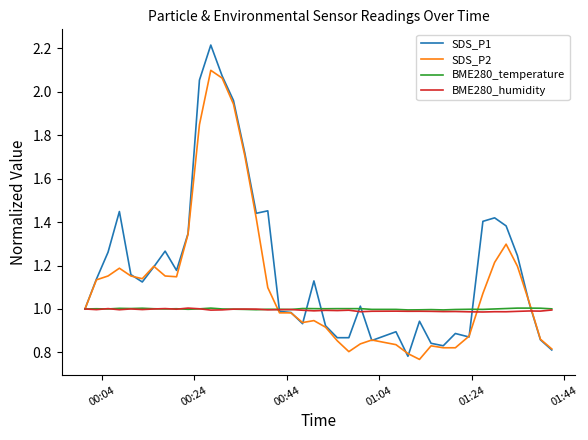

How many categories are shown in the chart?

40